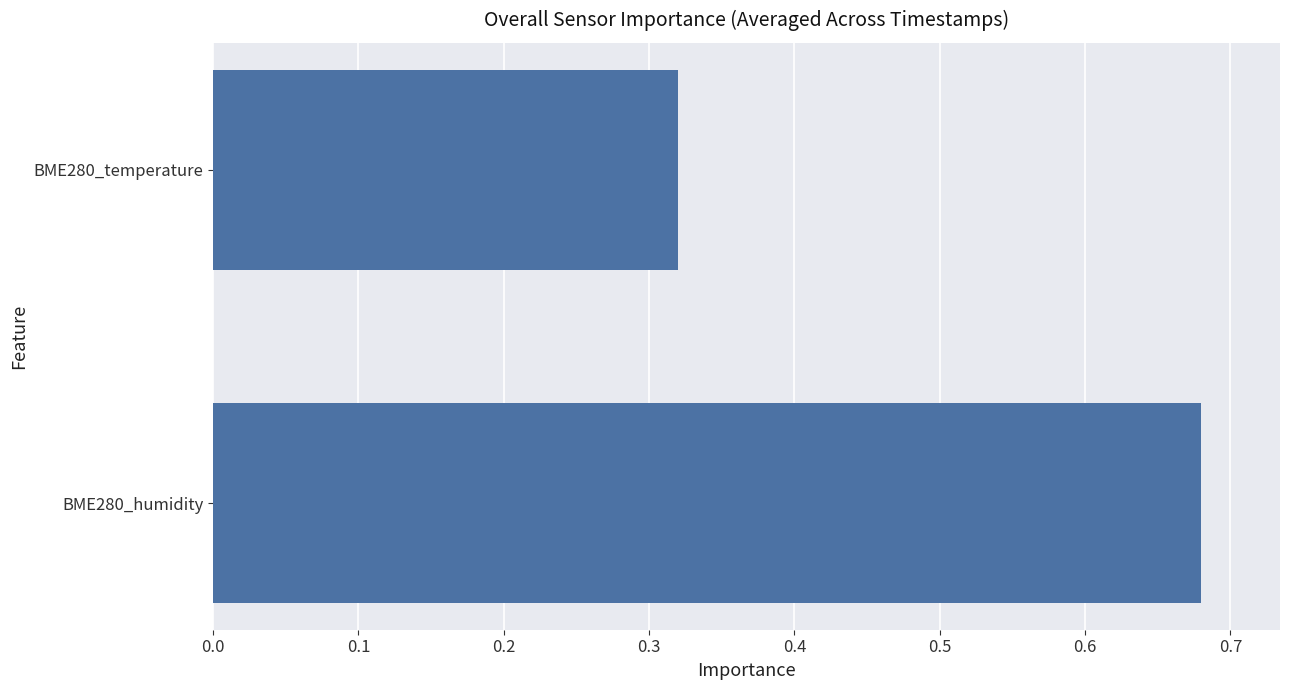

The value at BME280_temperature is 0.1. True or false?

False